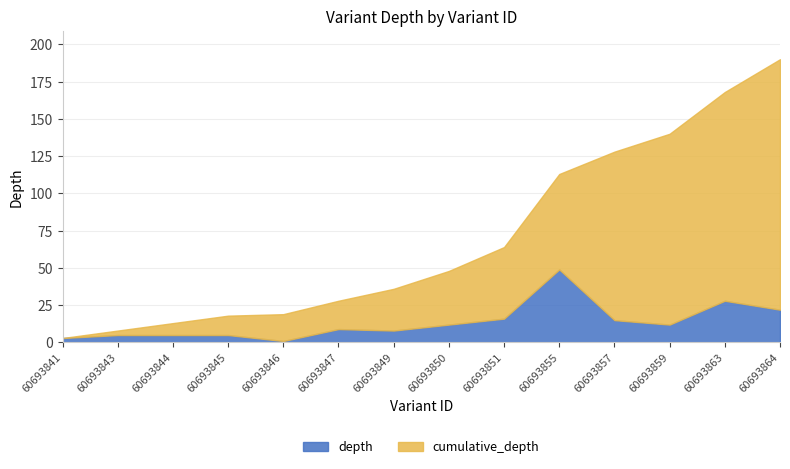

At how many categories does at least one series exceed 163?

2